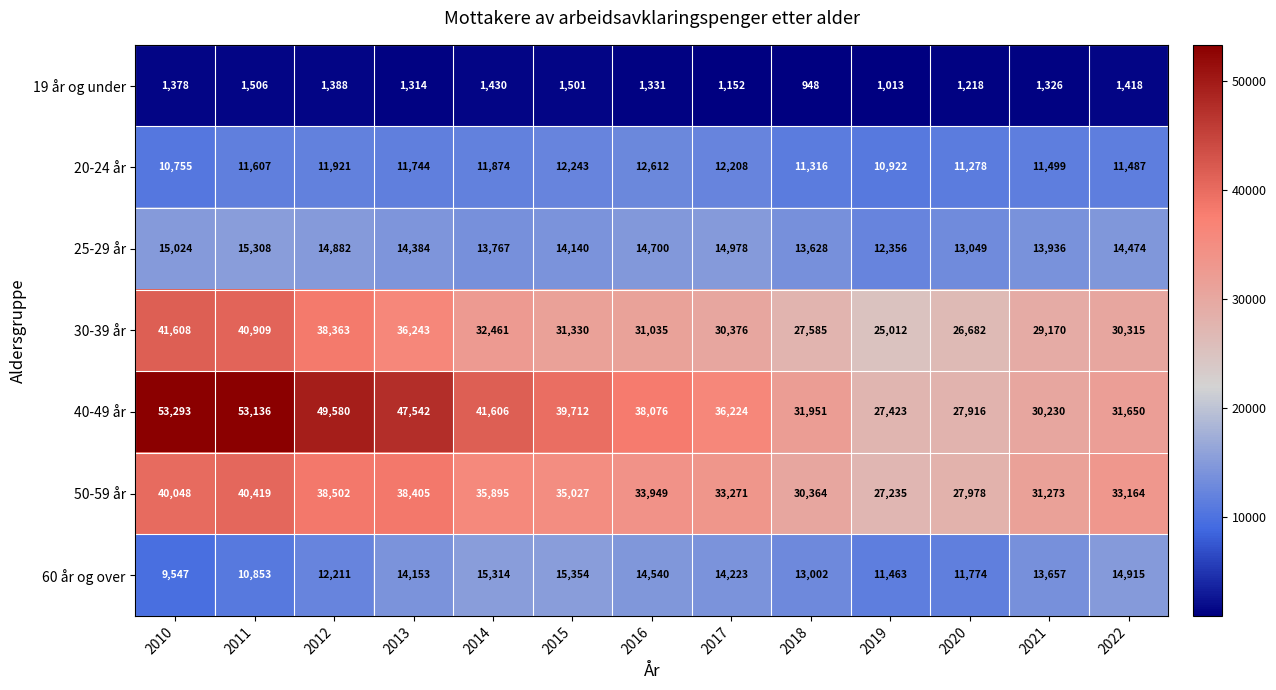

At which label does 25-29 år reach its peak?

2011